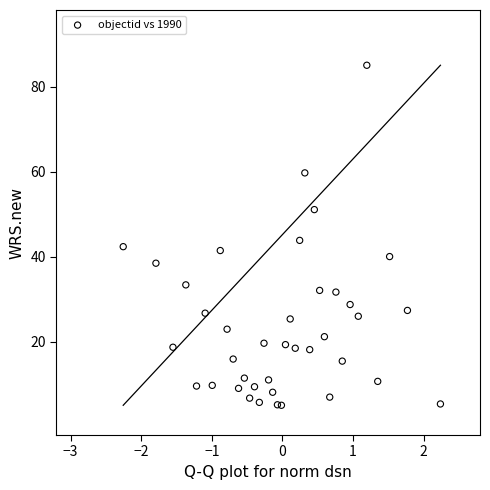

What Y value in the scatter plot is closest to 45?

43.8